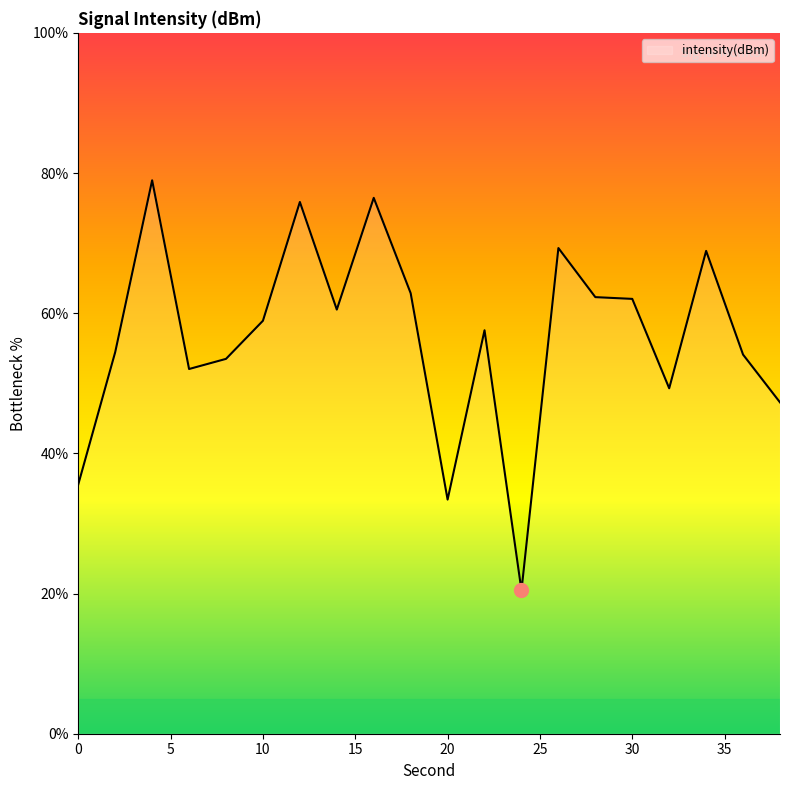

What is the maximum value shown in the chart?

79.0